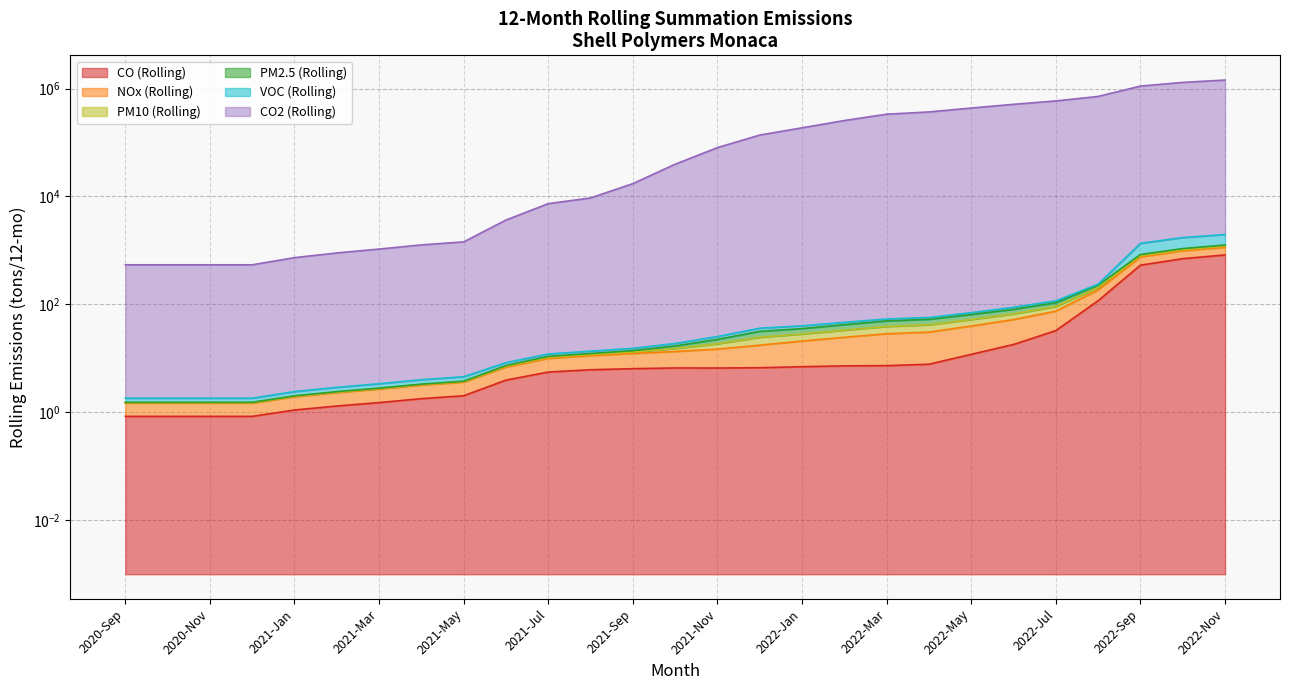

What is the sum of the NOx (Rolling) values at 2022-Oct and 2022-Jun?

1165.4